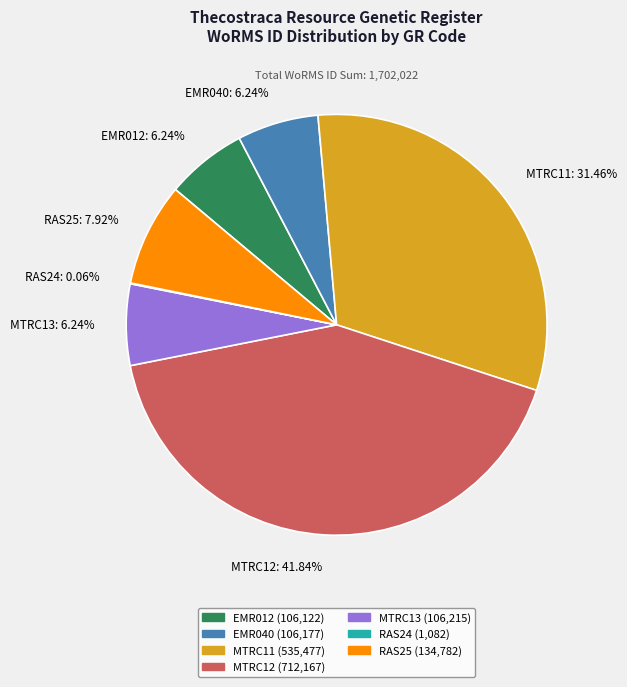

Does MTRC13 account for over 50% of the chart?

No